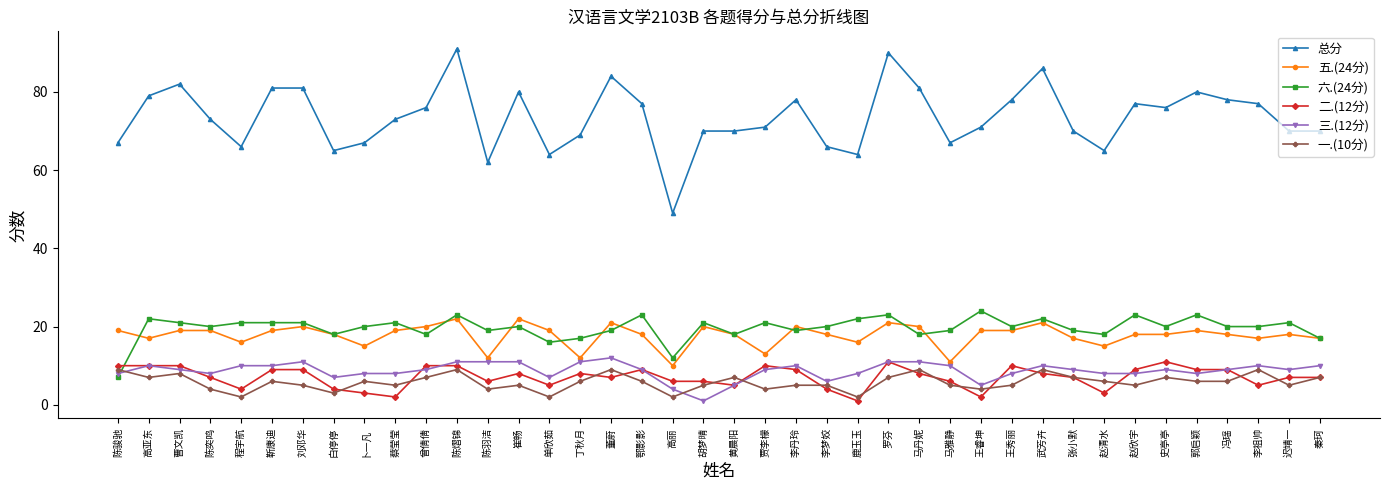

What is the total value across all series at 迟靖一?

130